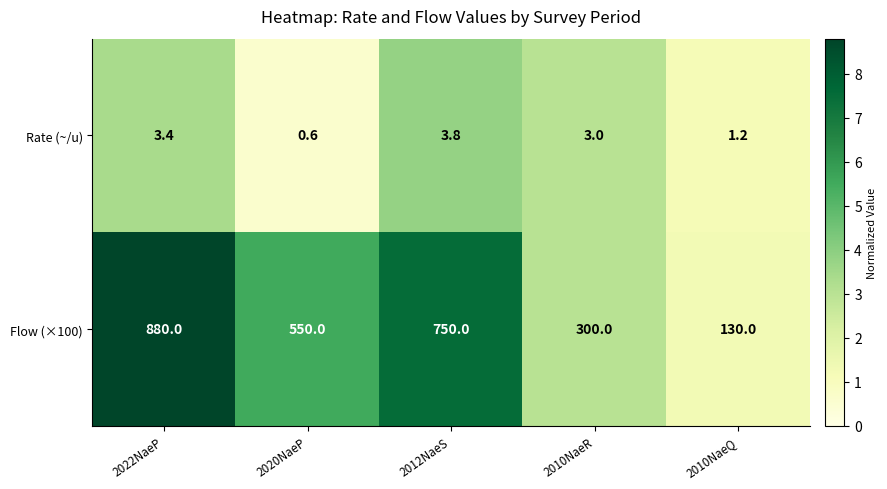

Rank the series by their maximum value, from lowest to highest.

Rate (~/u), Flow (×100)